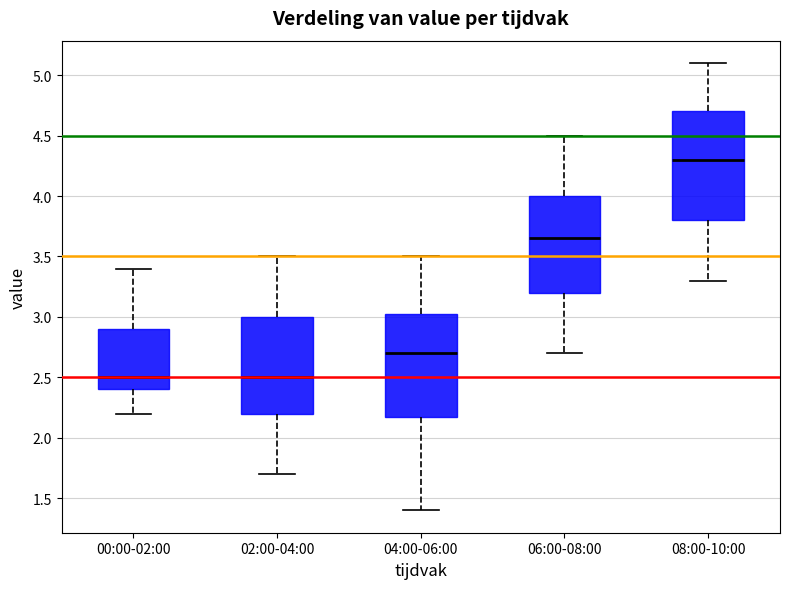

Where does the median line of the box for 04:00-06:00 sit on the y-axis? The values are not printed on the chart, so give them approximately, as read against the axis.

2.70